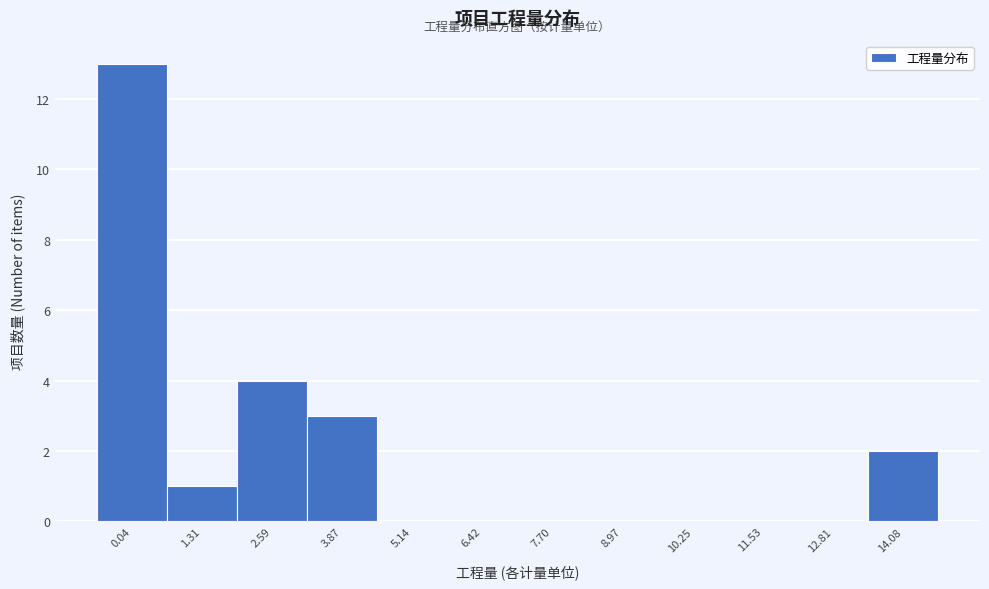

Reading left to right, extract all data points from this chart.

0.04=13	1.31=1	2.59=4	3.87=3	5.14=0	6.42=0	7.70=0	8.97=0	10.25=0	11.53=0	12.81=0	14.08=2